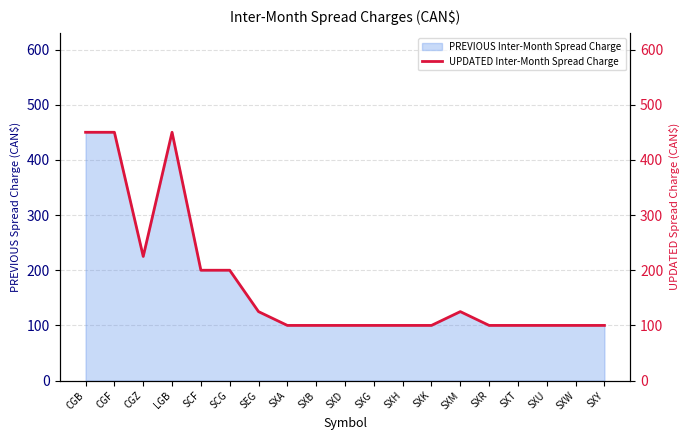

At which category does the chart reach its minimum across all series?

SXA